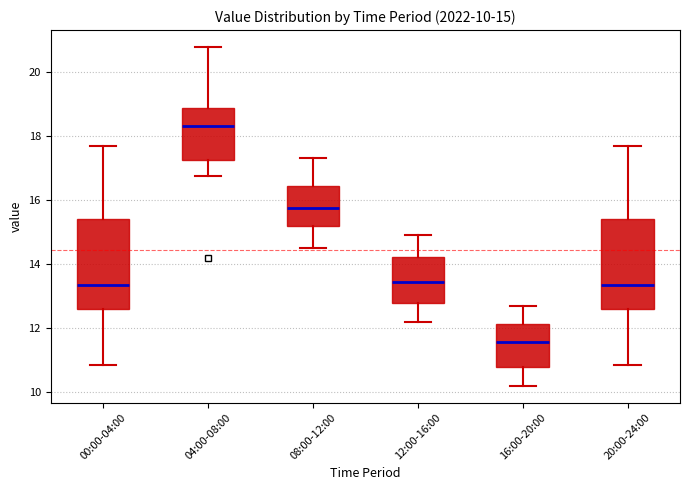

Which box's median line is the lowest?

16:00-20:00